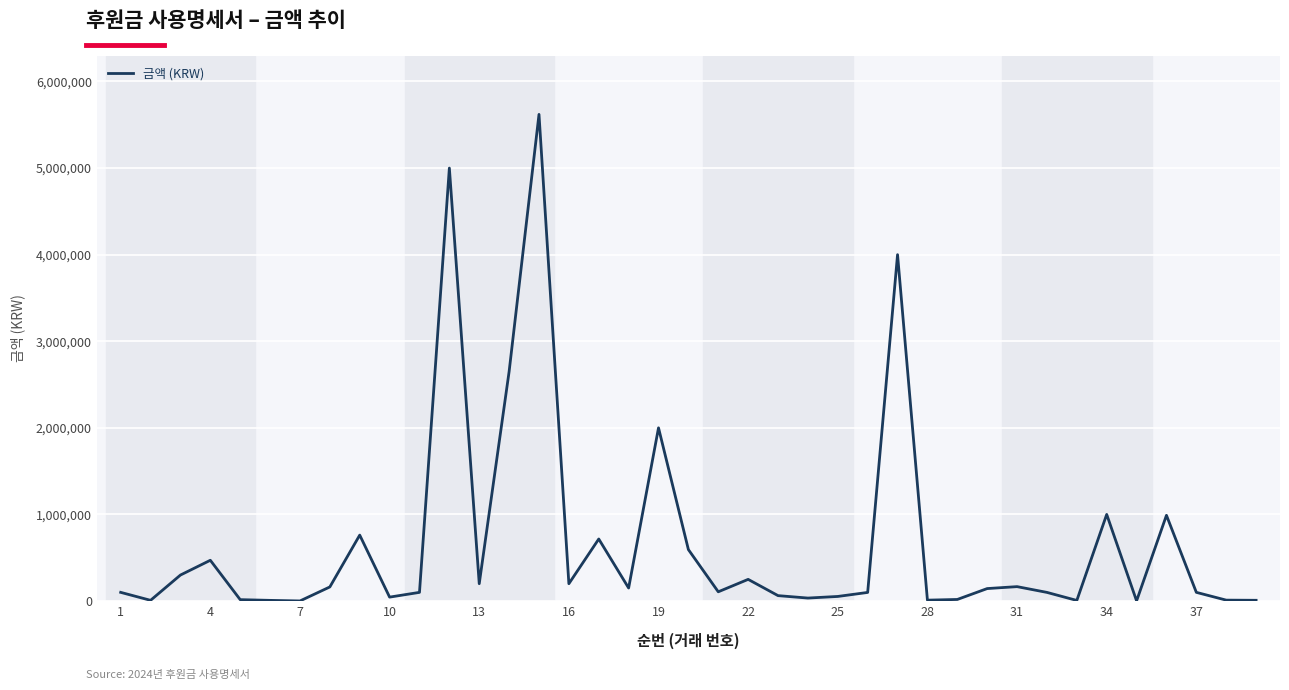

What is the greatest value displayed?

5620000